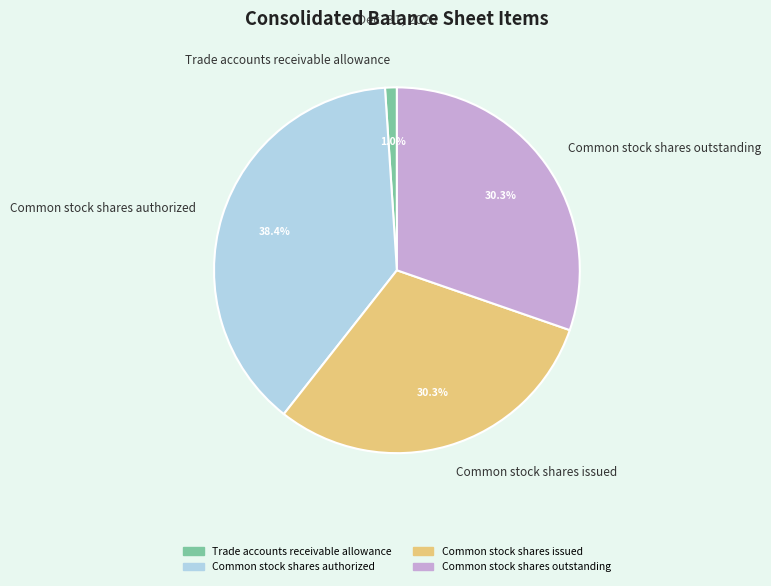

To the nearest percent, what percentage of the pie is Common stock shares issued?

30%